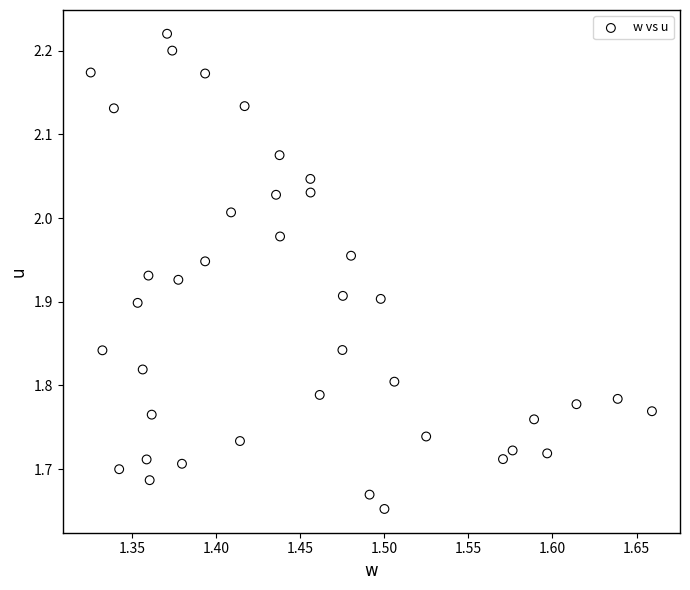

What is the range of X values (max minus min)?

0.3